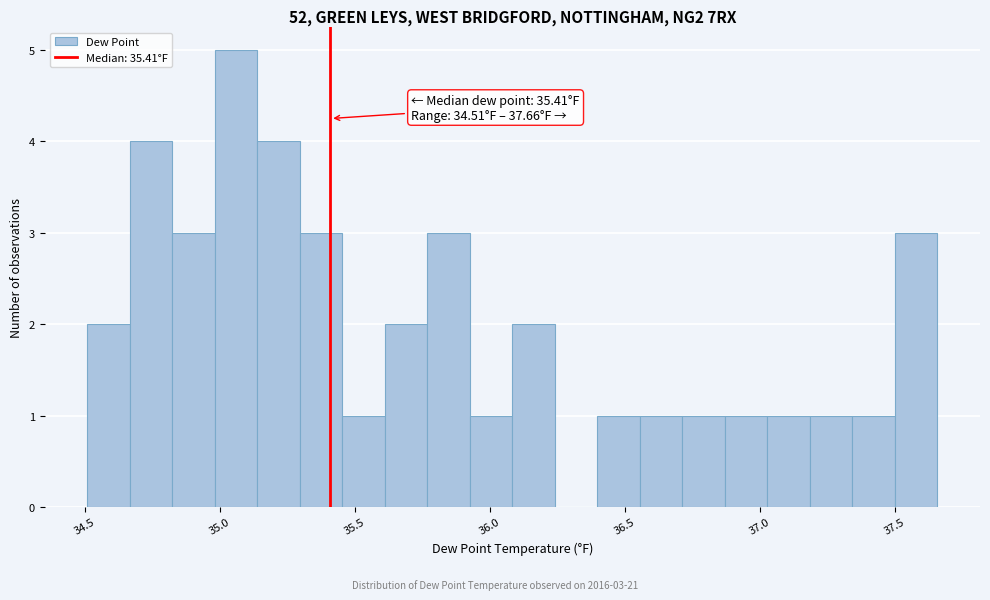

Read against the x-axis, roughly where is the centre of the tallest bar?

35.05